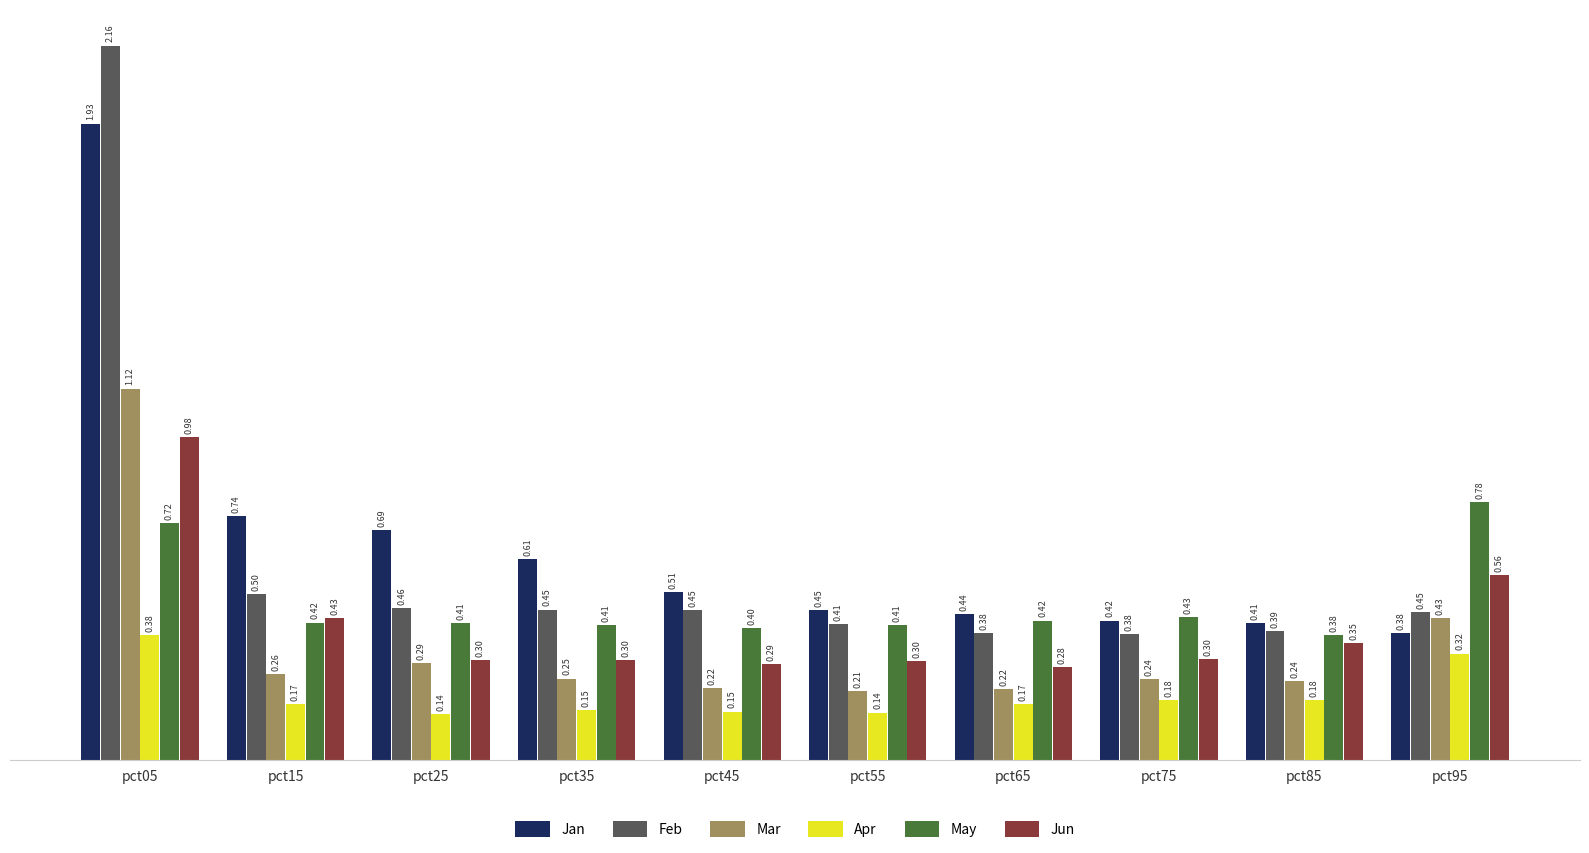

Which category has the highest value across all series?

pct05